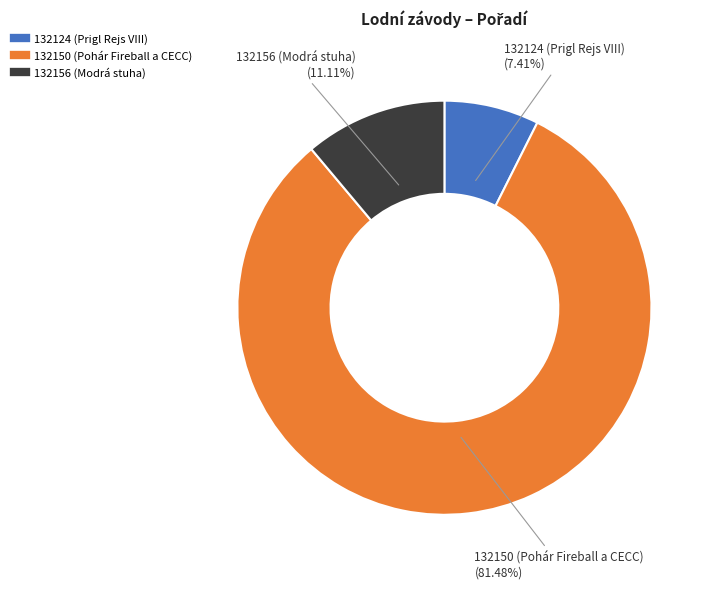

Between 132156 and 132150, which is larger?

132150